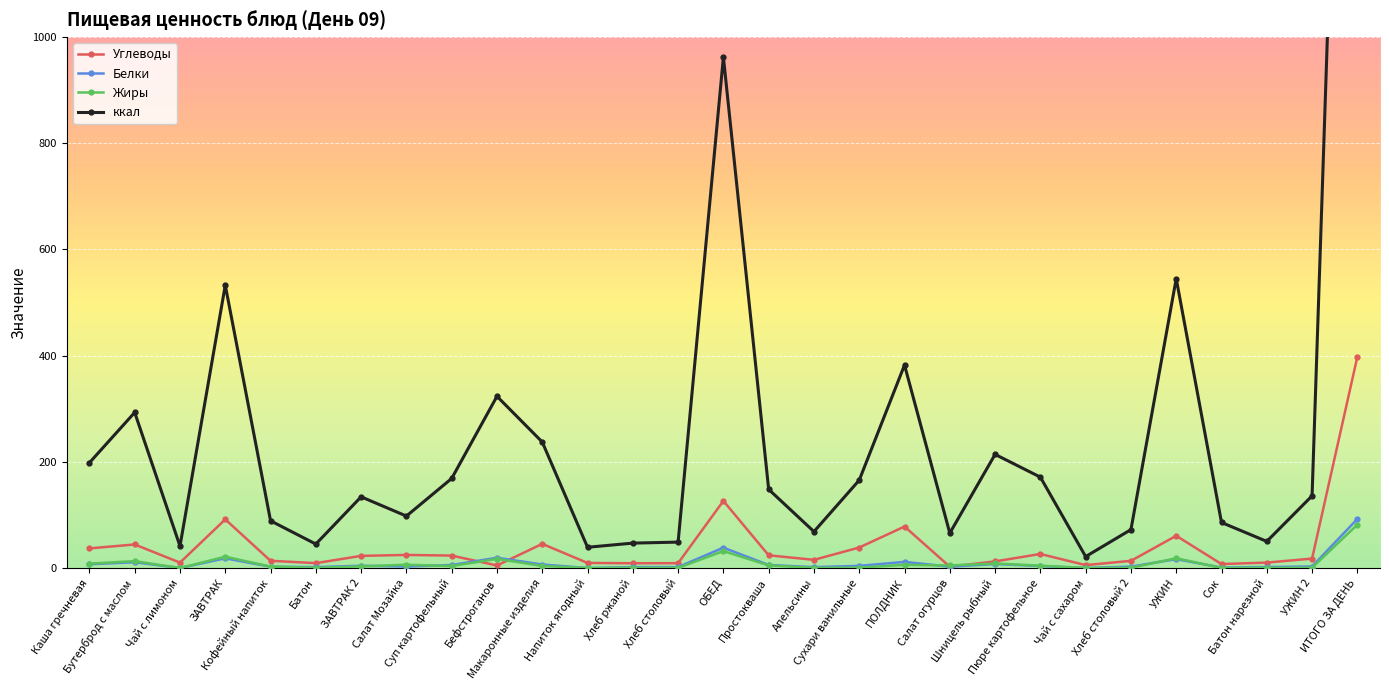

Which series has the largest total across all categories?

ккал